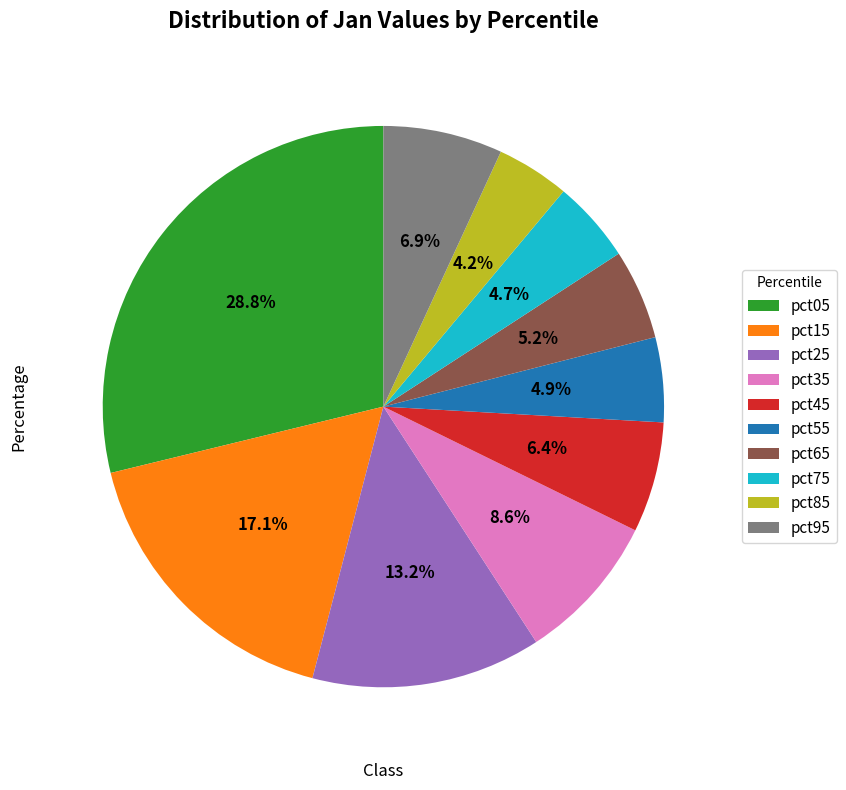

True or false: pct95 accounts for 1% of the total.

False